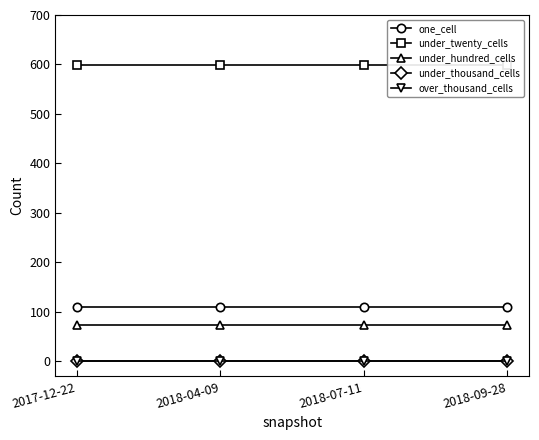

True or false: under_thousand_cells and under_hundred_cells cross at least once.

False